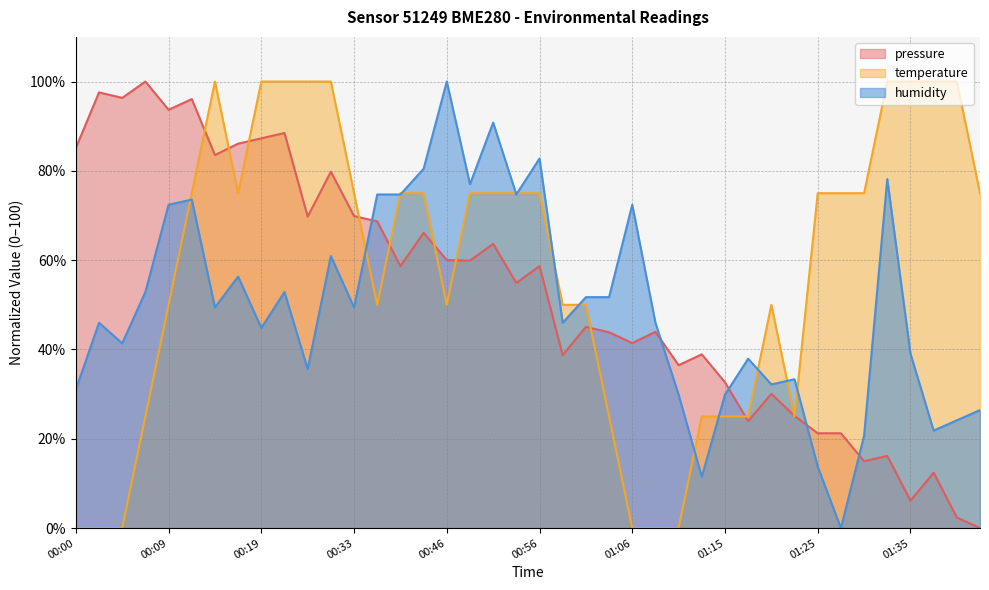

How many distinct data groups are displayed?

3